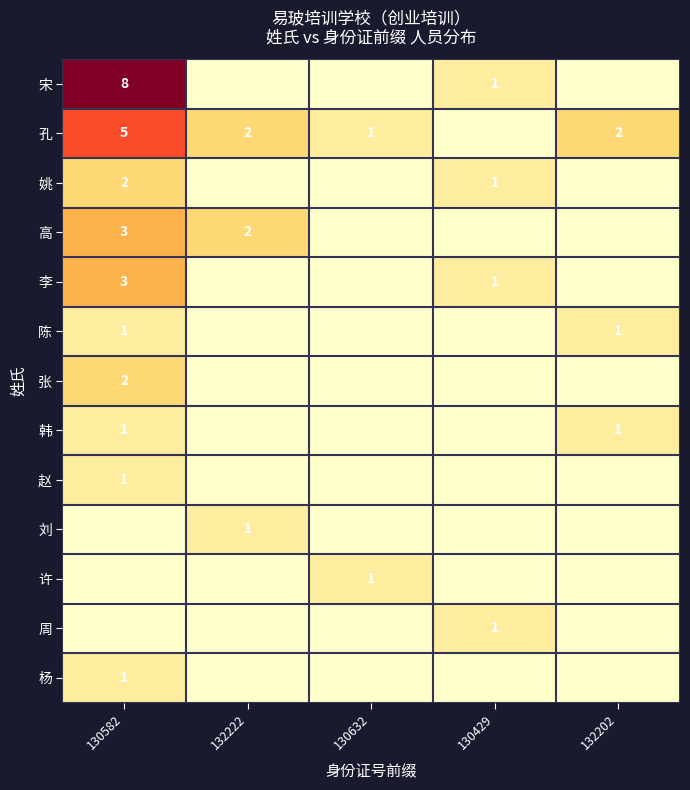

True or false: 陈 has a value of 1 at 132202.

True